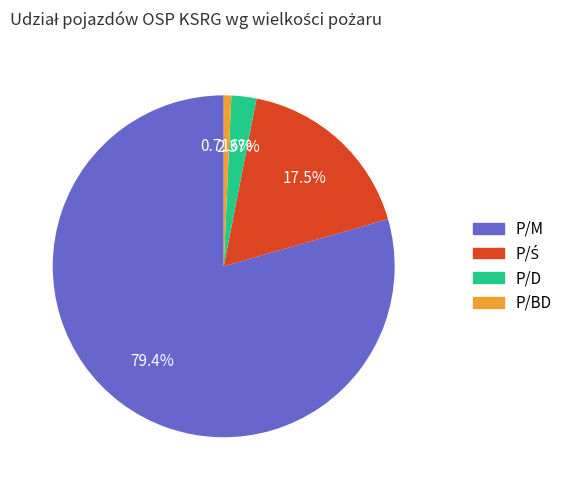

Is there any slice that represents more than half of the pie?

Yes